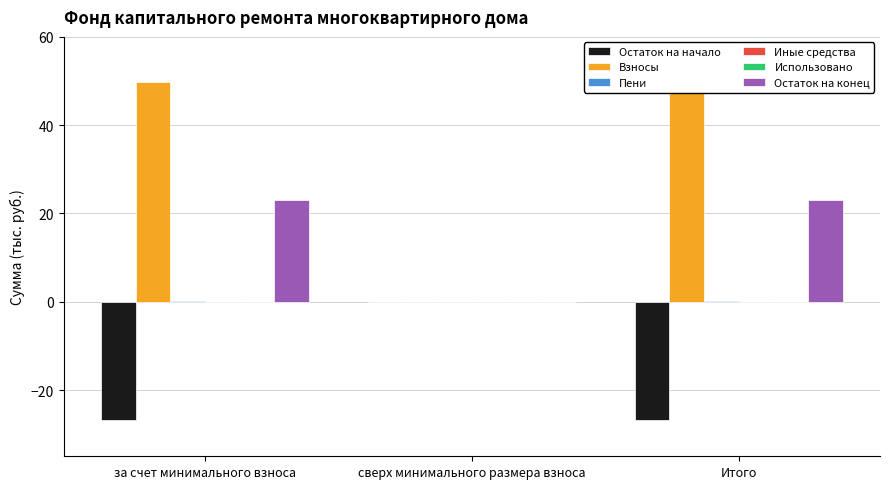

What is the maximum value shown in the chart?

49.8